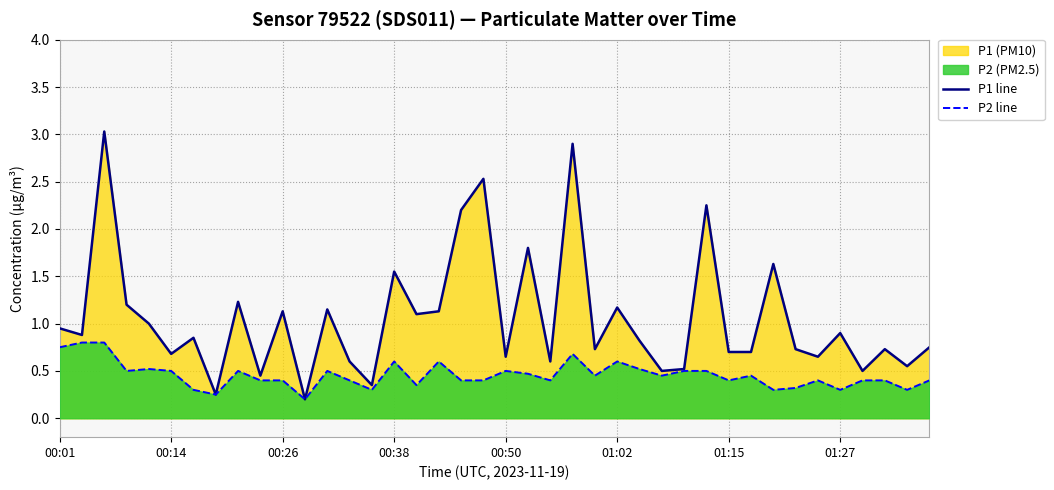

The value of P1 line at 00:01 is 0.3. True or false?

False